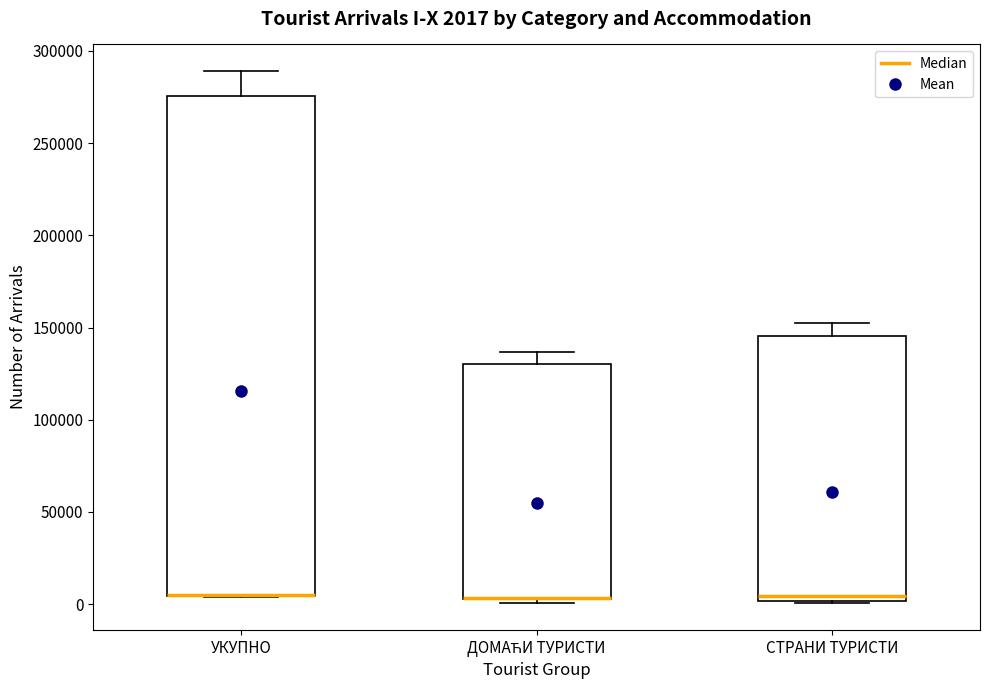

Comparing the boxes themselves (not the whiskers), which one is the tallest?

УКУПНО